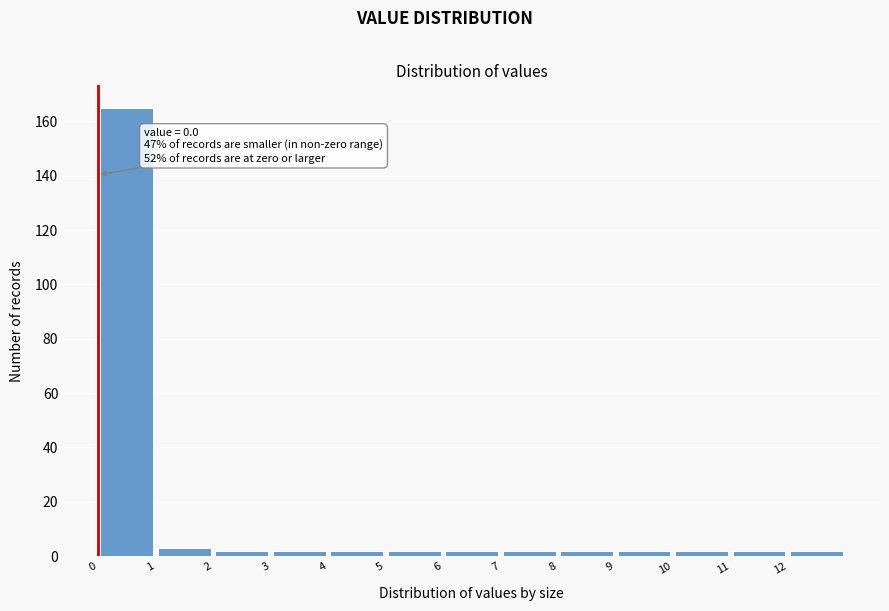

Which range on the x-axis has the tallest bar?

0 to 1